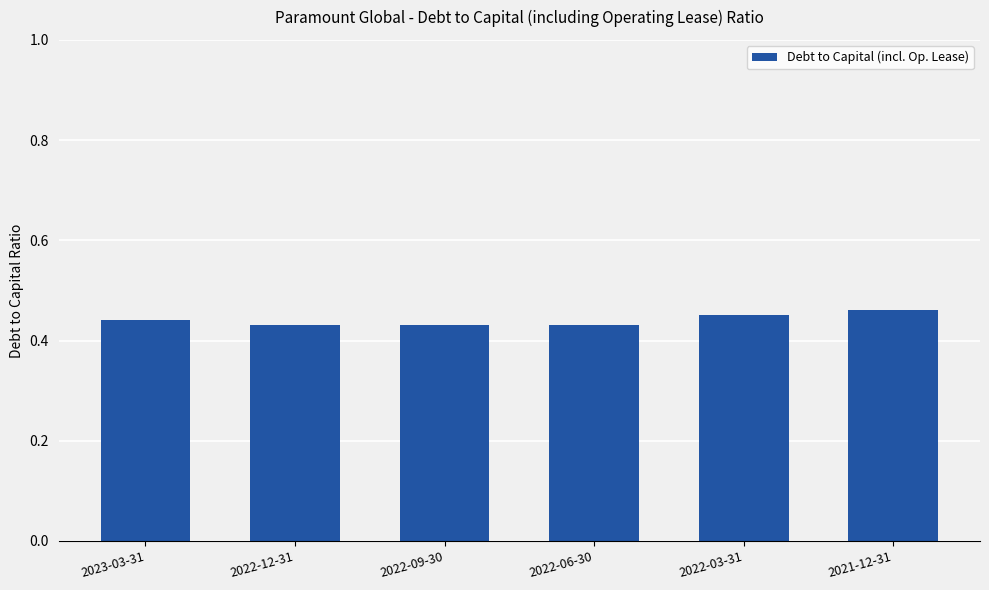

Is it true that the value at 2023-03-31 is 0.2?

False